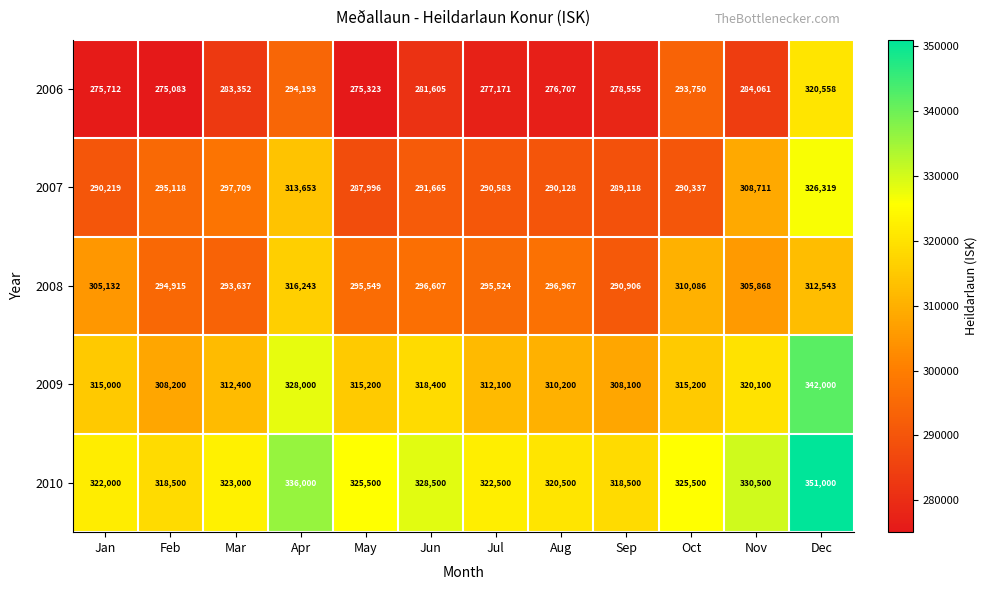

What is the spread (max minus min) of values at Mar?

39648